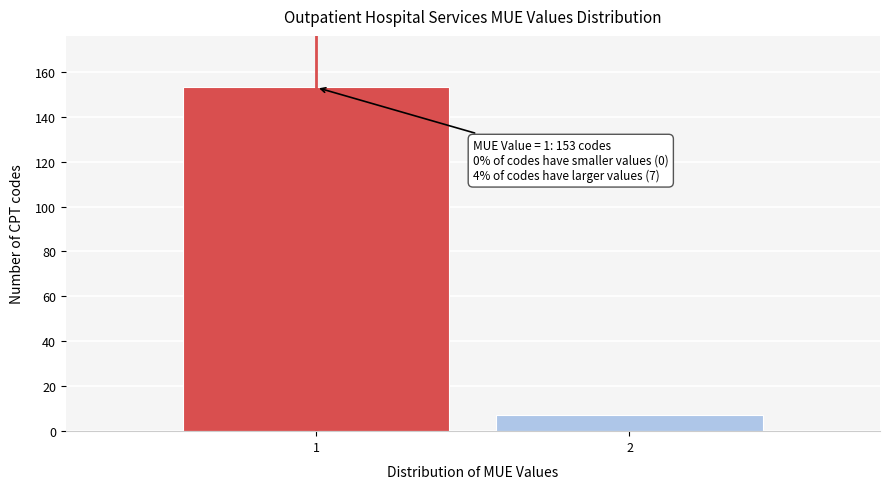

Reading left to right, transcribe all the data shown in this chart.

153	7